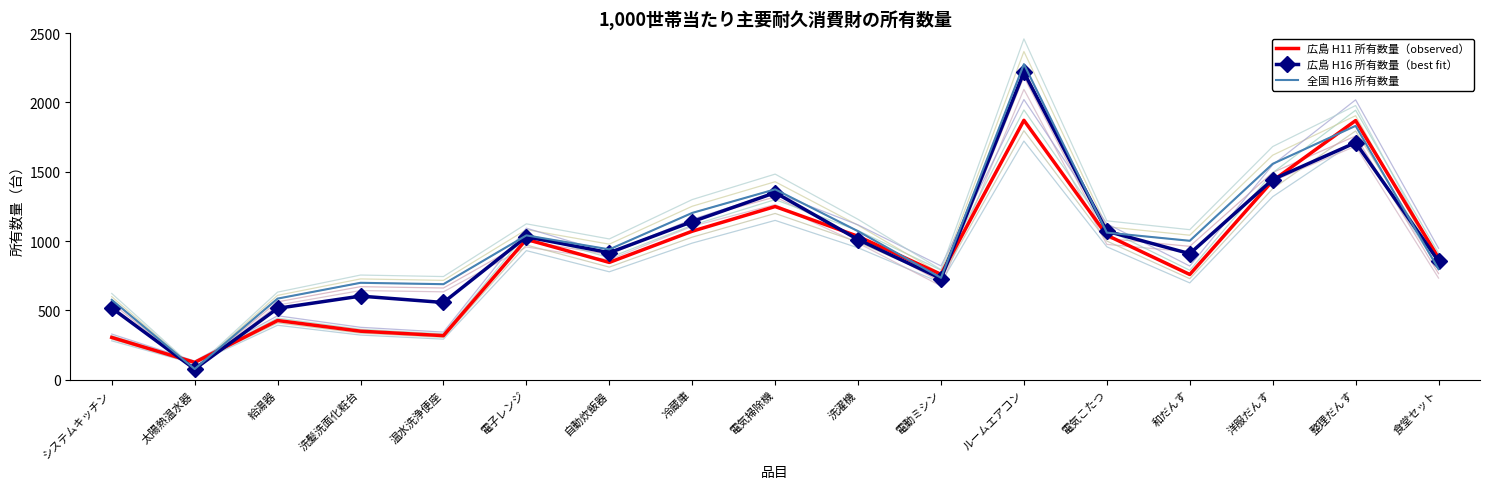

Does the chart have visible grid lines?

No